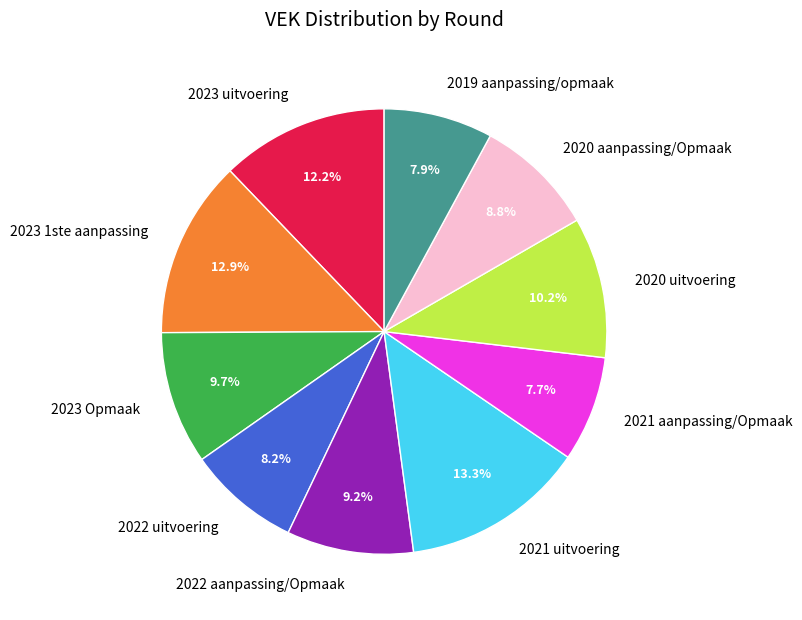

Is there any slice that represents more than half of the pie?

No